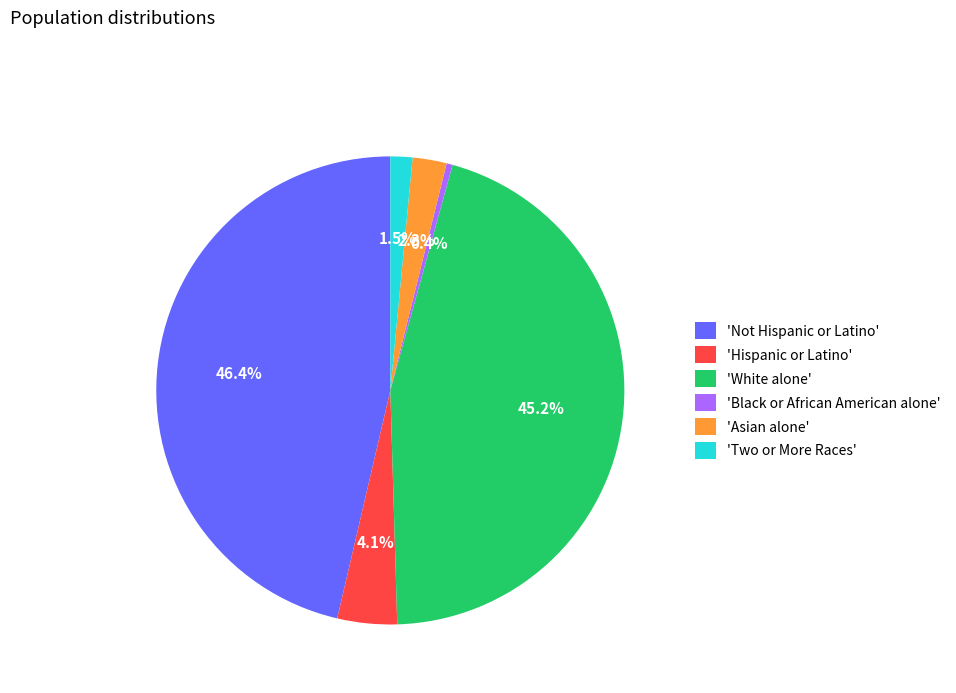

Between 'Not Hispanic or Latino' and 'Black or African American alone', which is larger?

'Not Hispanic or Latino'